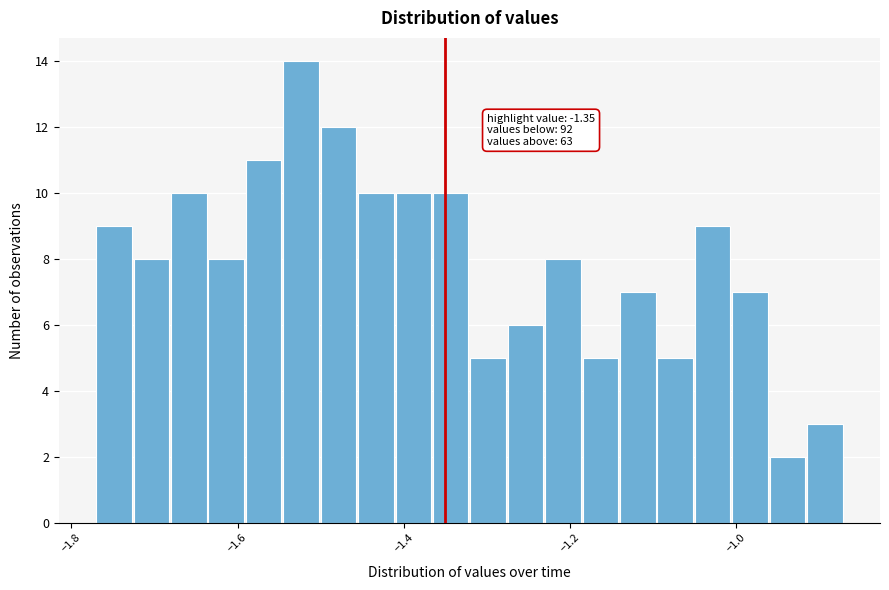

Around what value on the x-axis is the tallest bar? Give the approximate position of its centre, as read against the axis.

-1.52